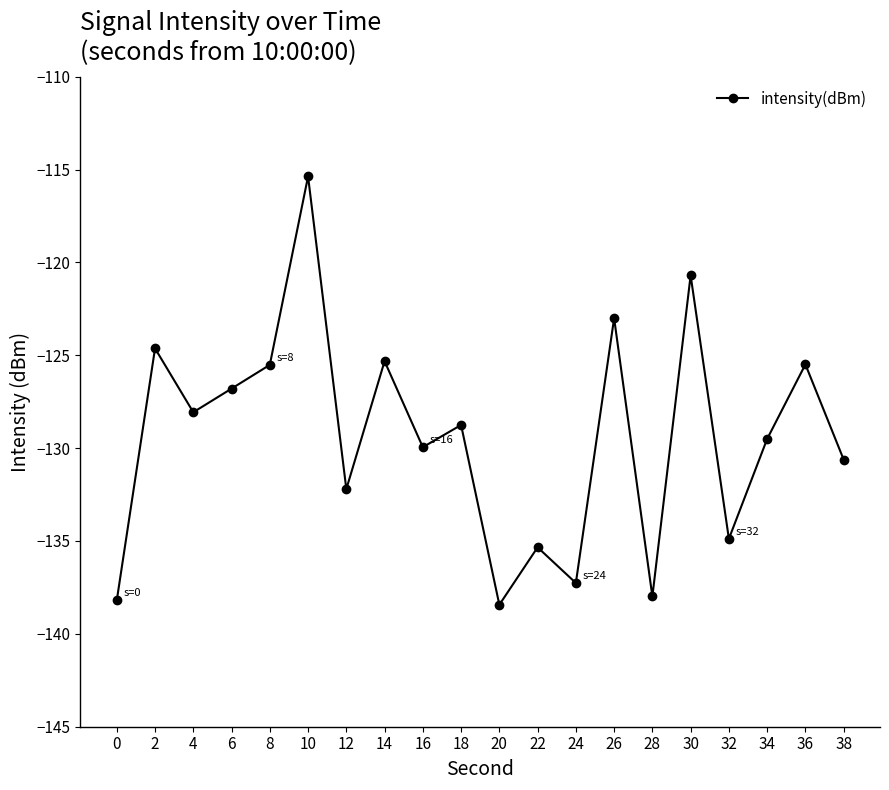

What is the difference between the second highest and minimum values?

17.7